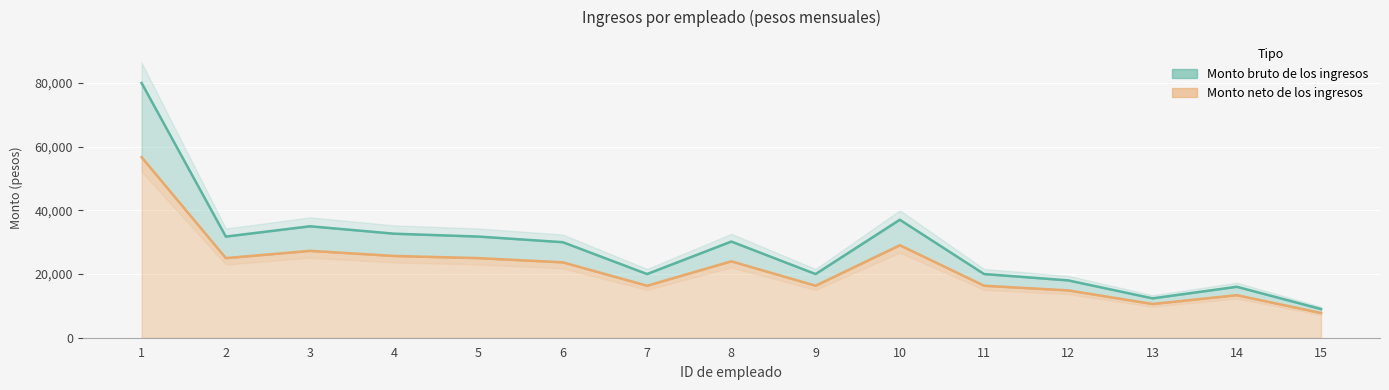

In Línea bruto, how many points are lower than both neighbors (excluding endpoints)?

4